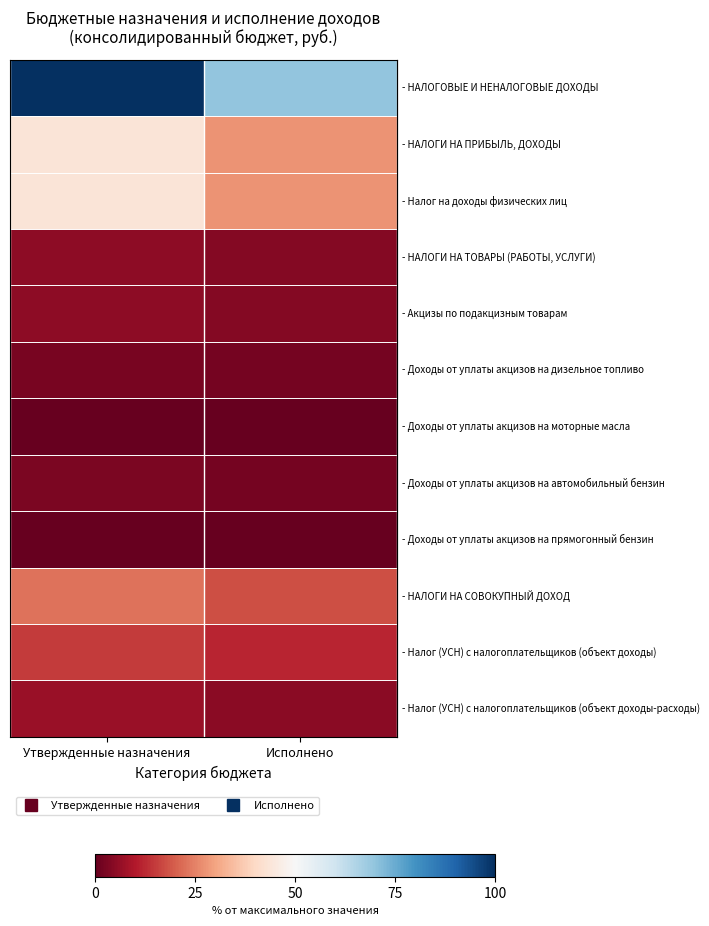

How many data points does each series have?

2